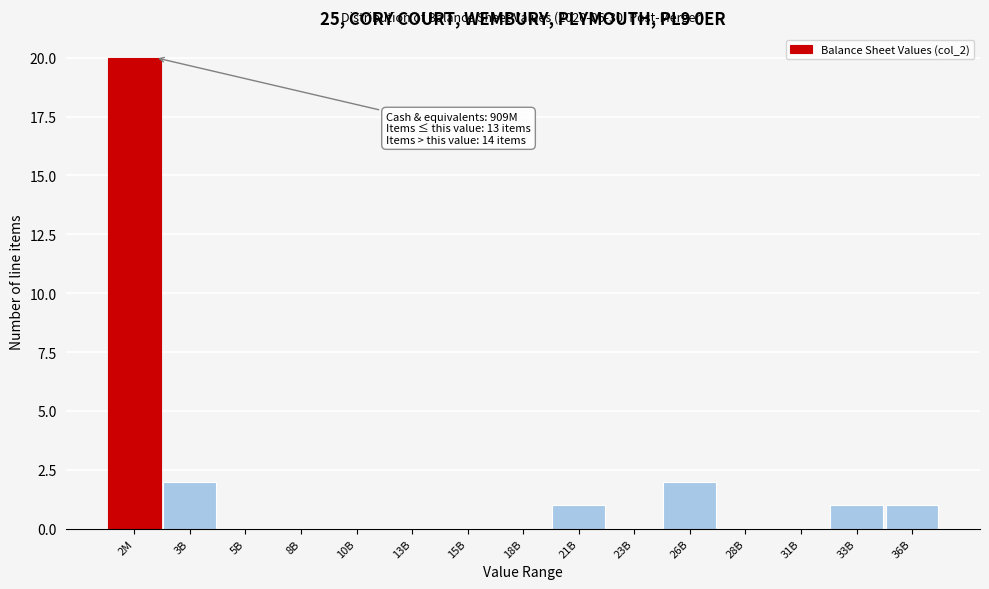

Reading left to right, extract all data points from this chart.

2M=20	3B=2	5B=0	8B=0	10B=0	13B=0	15B=0	18B=0	21B=1	23B=0	26B=2	28B=0	31B=0	33B=1	36B=1